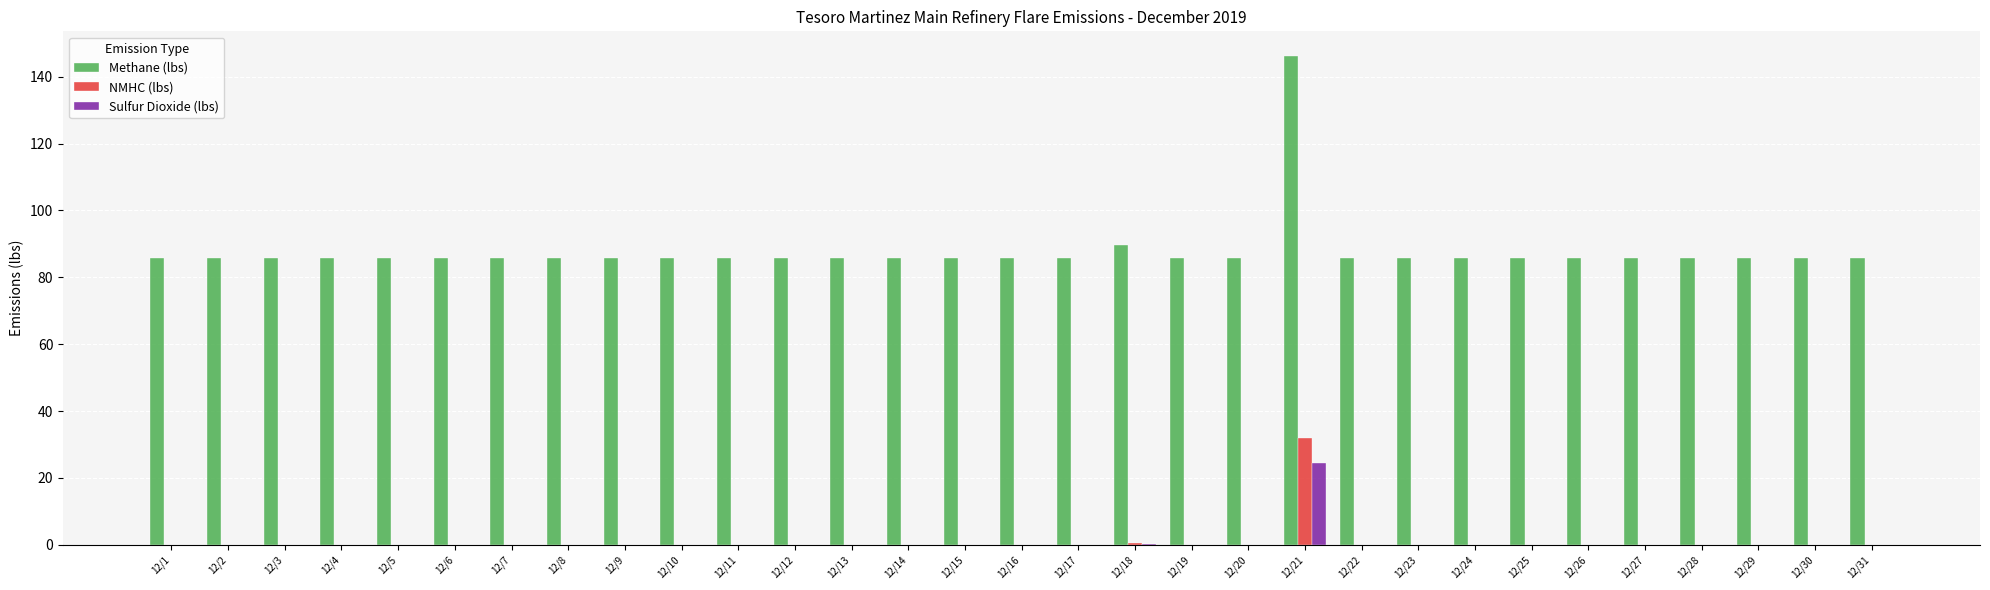

Which label corresponds to the largest value in the chart?

12/21